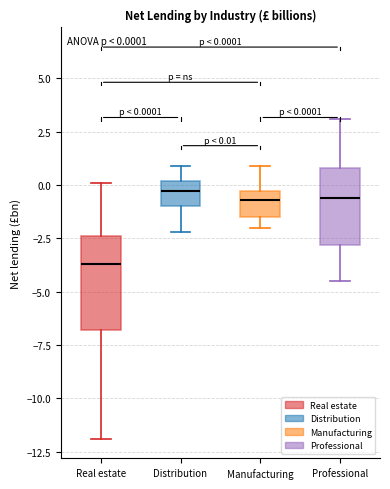

Which box's median line is the lowest?

Real estate